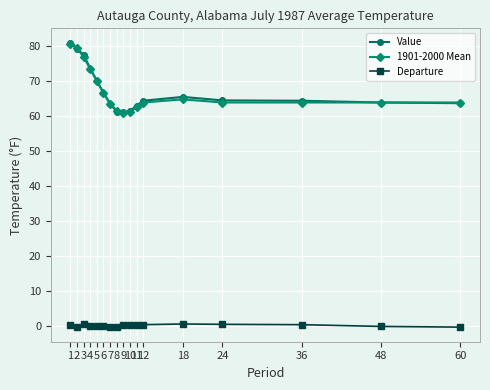

The Departure series shows -0.3 at 8. True or false?

True